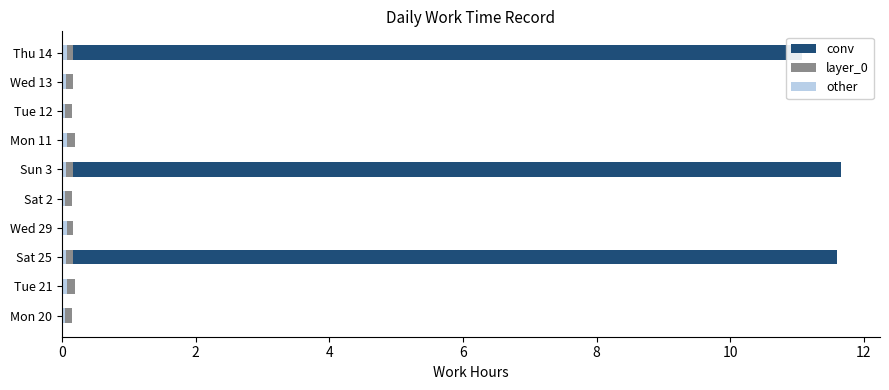

How many data points does each series have?

10